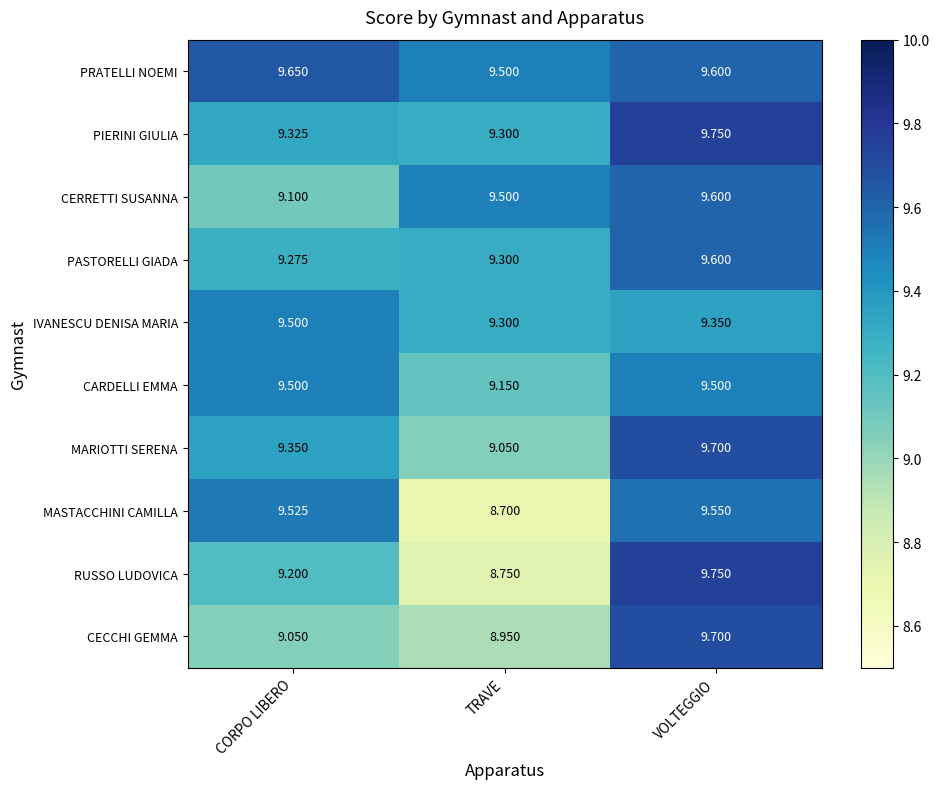

At which category is the sum across all series the highest?

VOLTEGGIO